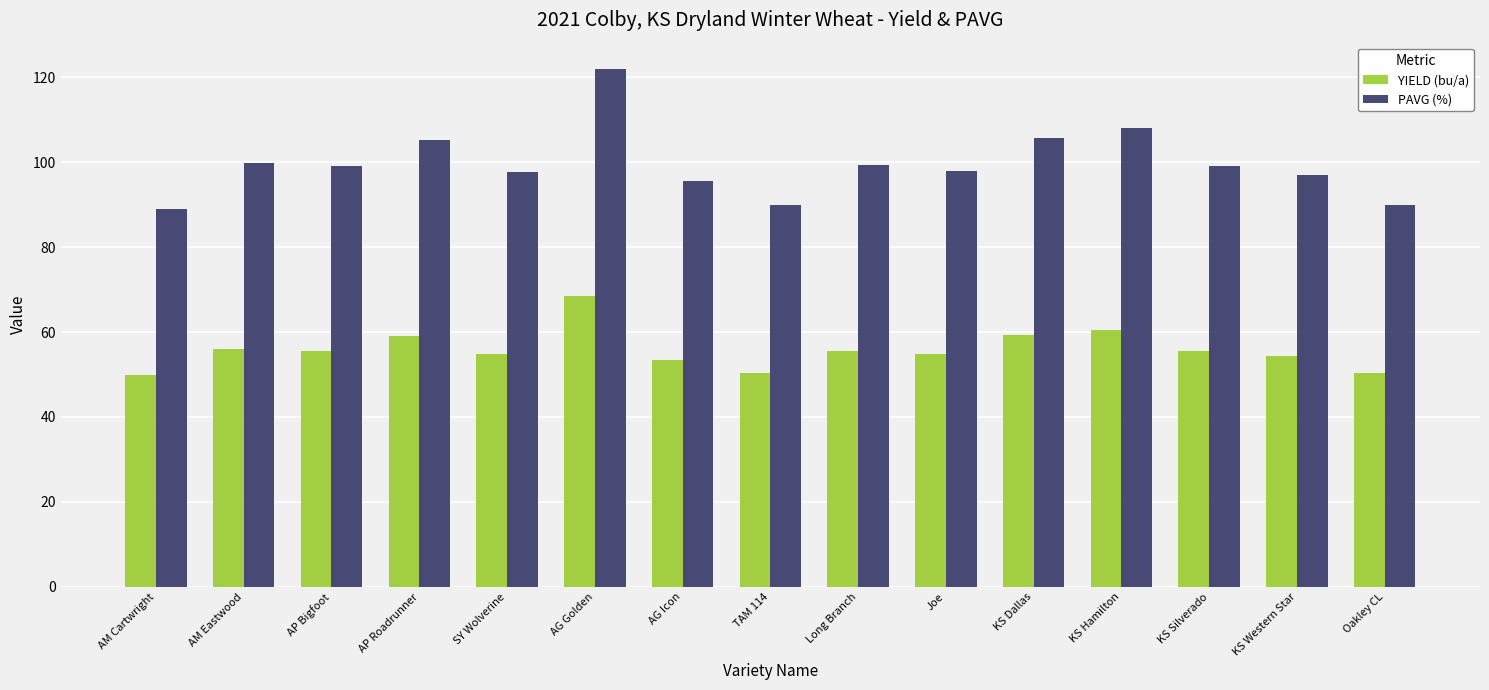

What is the difference between the second highest and second lowest values in the YIELD (bu/a) series?

10.2